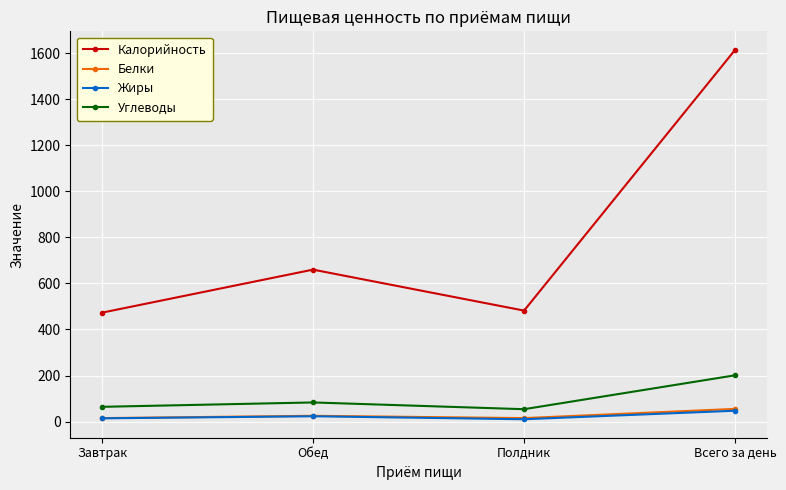

At how many categories does at least one series exceed 292?

4